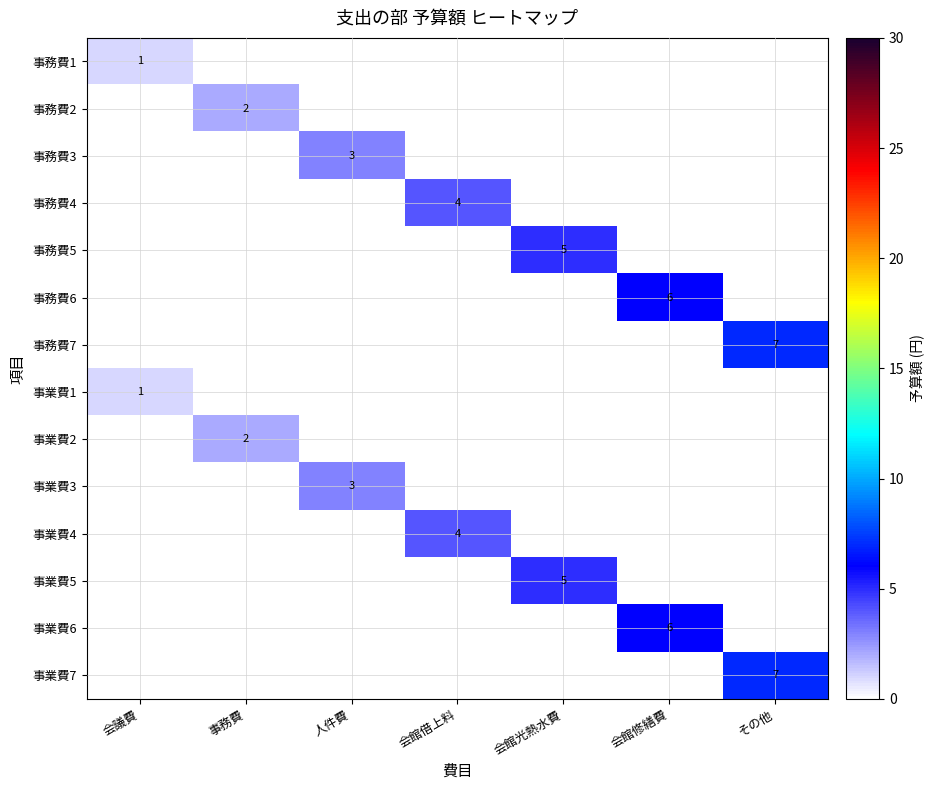

The 事務費6 series shows 6 at 会館修繕費. True or false?

True